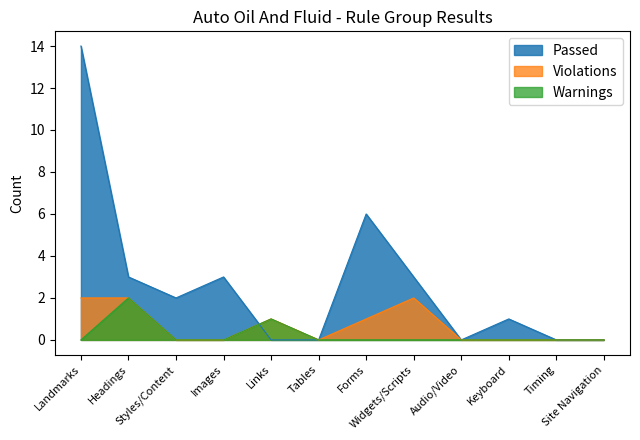

How many lines are shown in the chart?

3